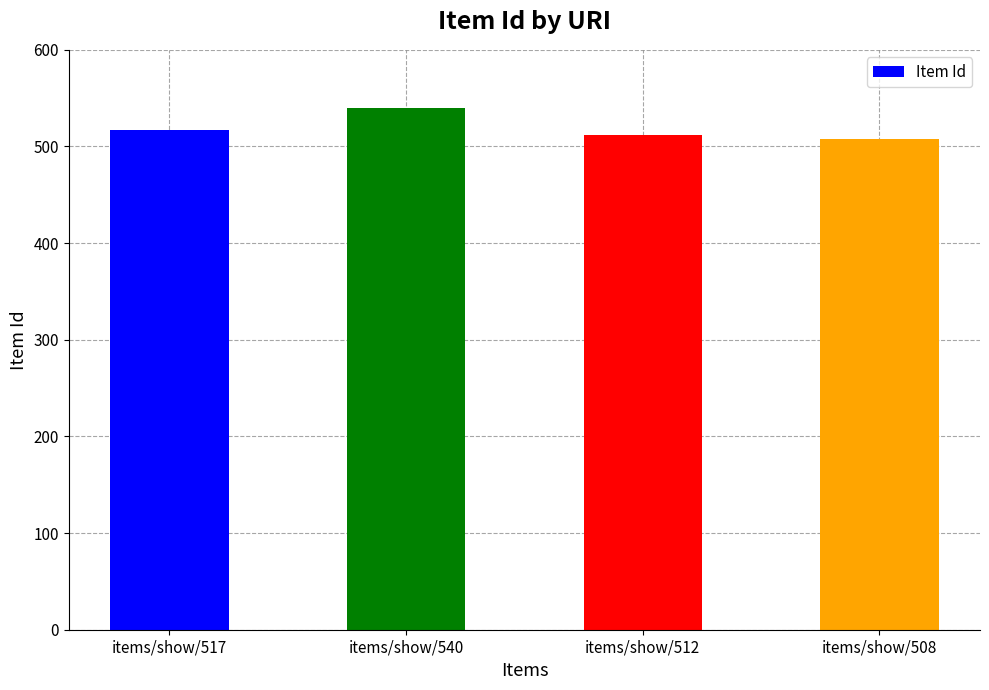

What is the label of the 4th bar from the left?

items/show/508